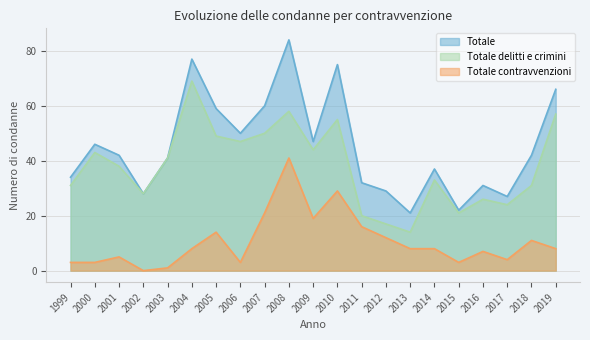

How many interior local valleys does the Totale series have?

6